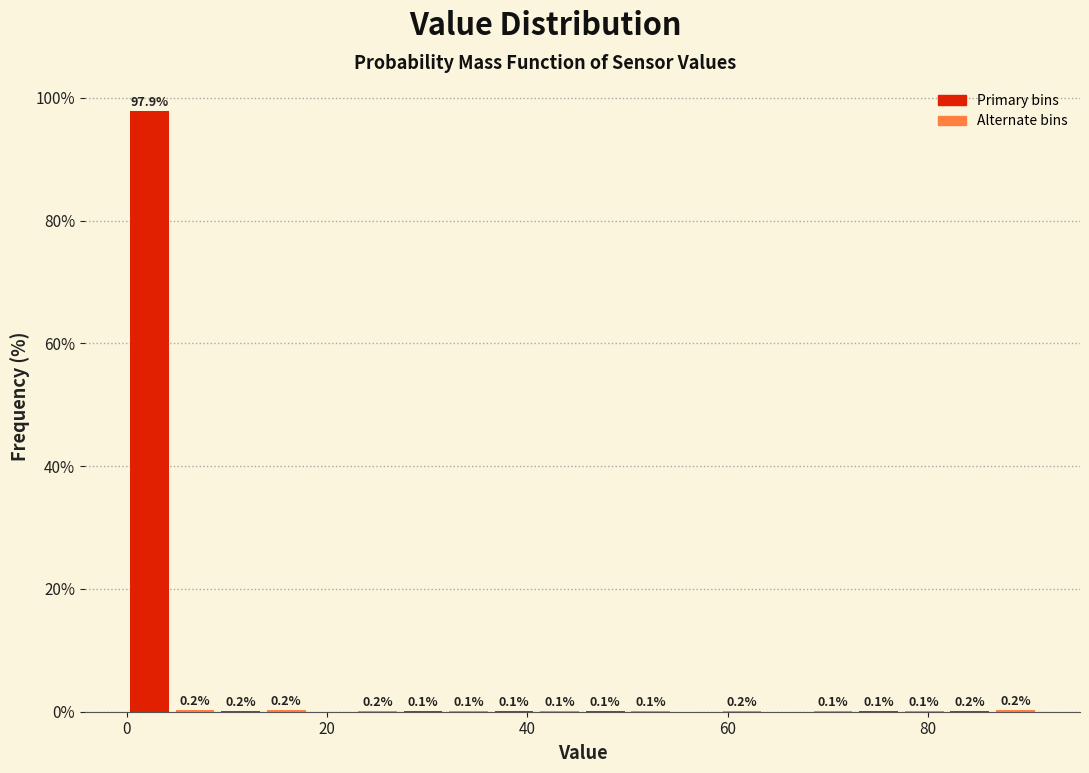

Around what value on the x-axis is the tallest bar? Give the approximate position of its centre, as read against the axis.

2